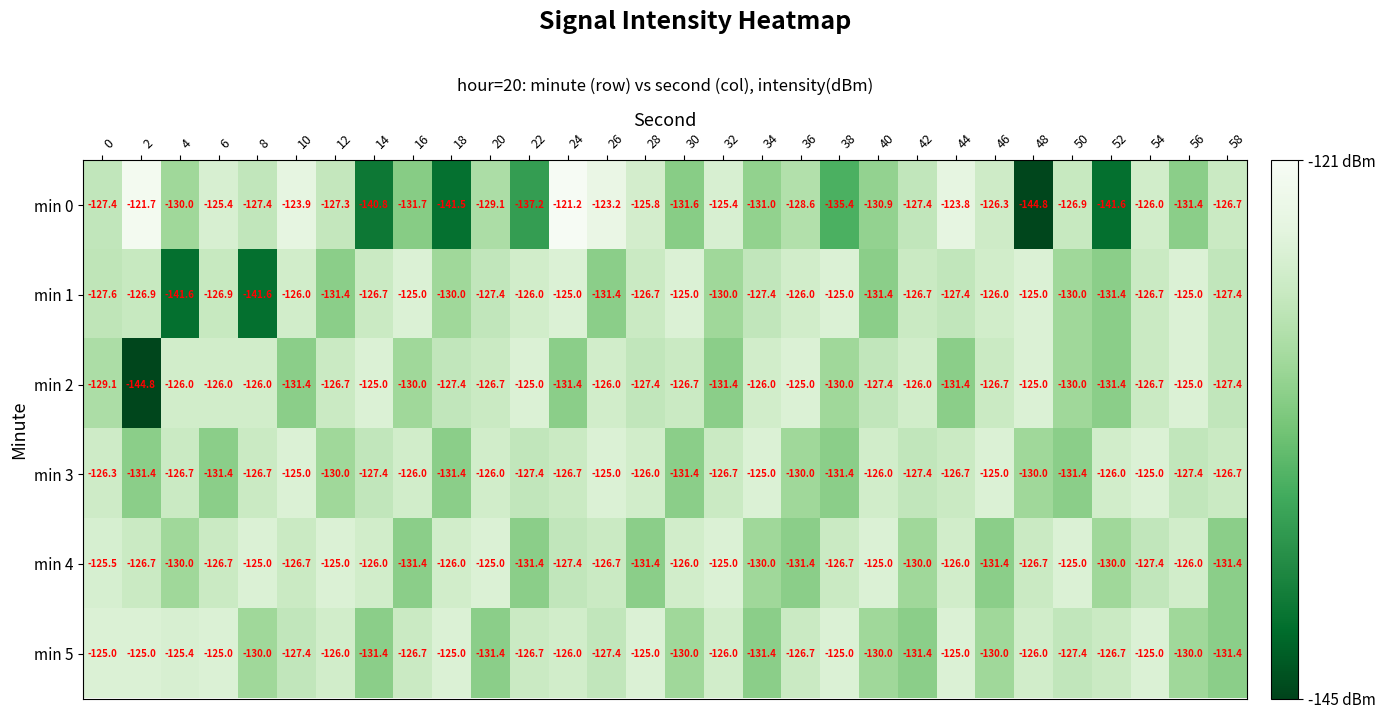

What is the approximate value of min 1 at 56?

-125.0